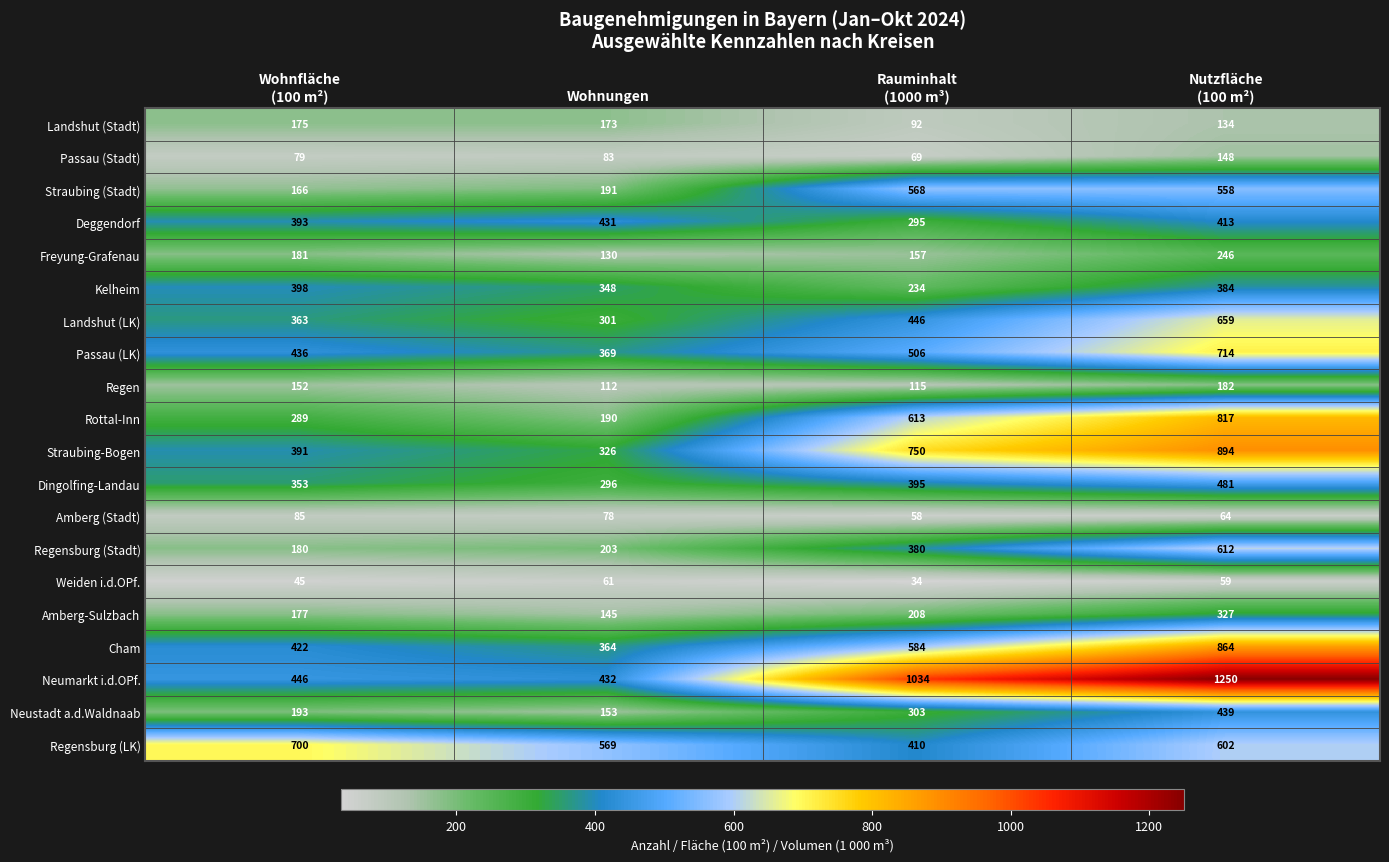

Is it true that Landshut (LK) equals 301 at Wohnungen?

True